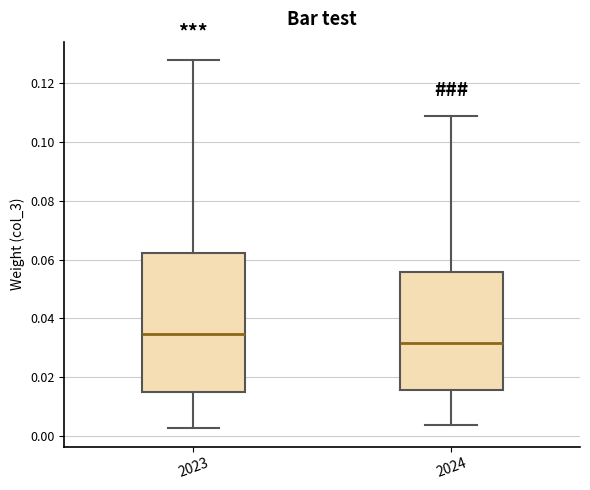

Where is the upper edge of the box at x = 2024 on the y-axis? The values are not printed on the chart, so give them approximately, as read against the axis.

0.056